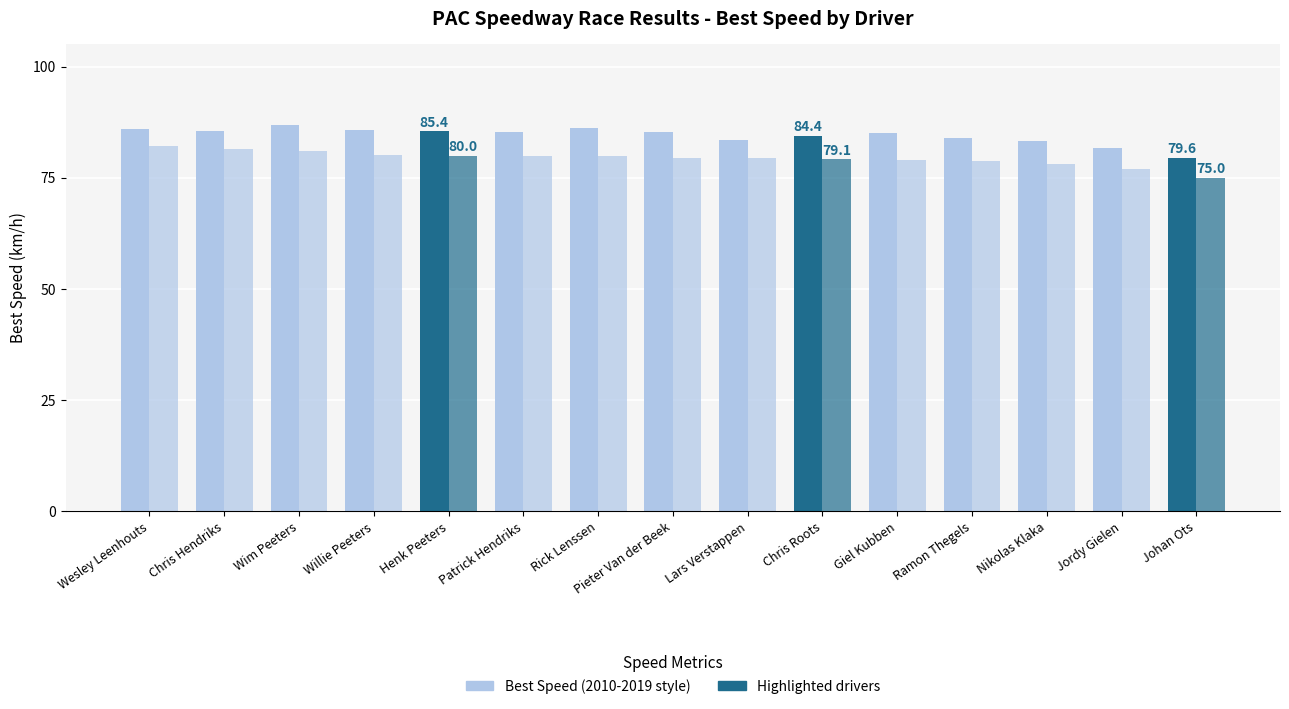

How many groups of bars are there?

15